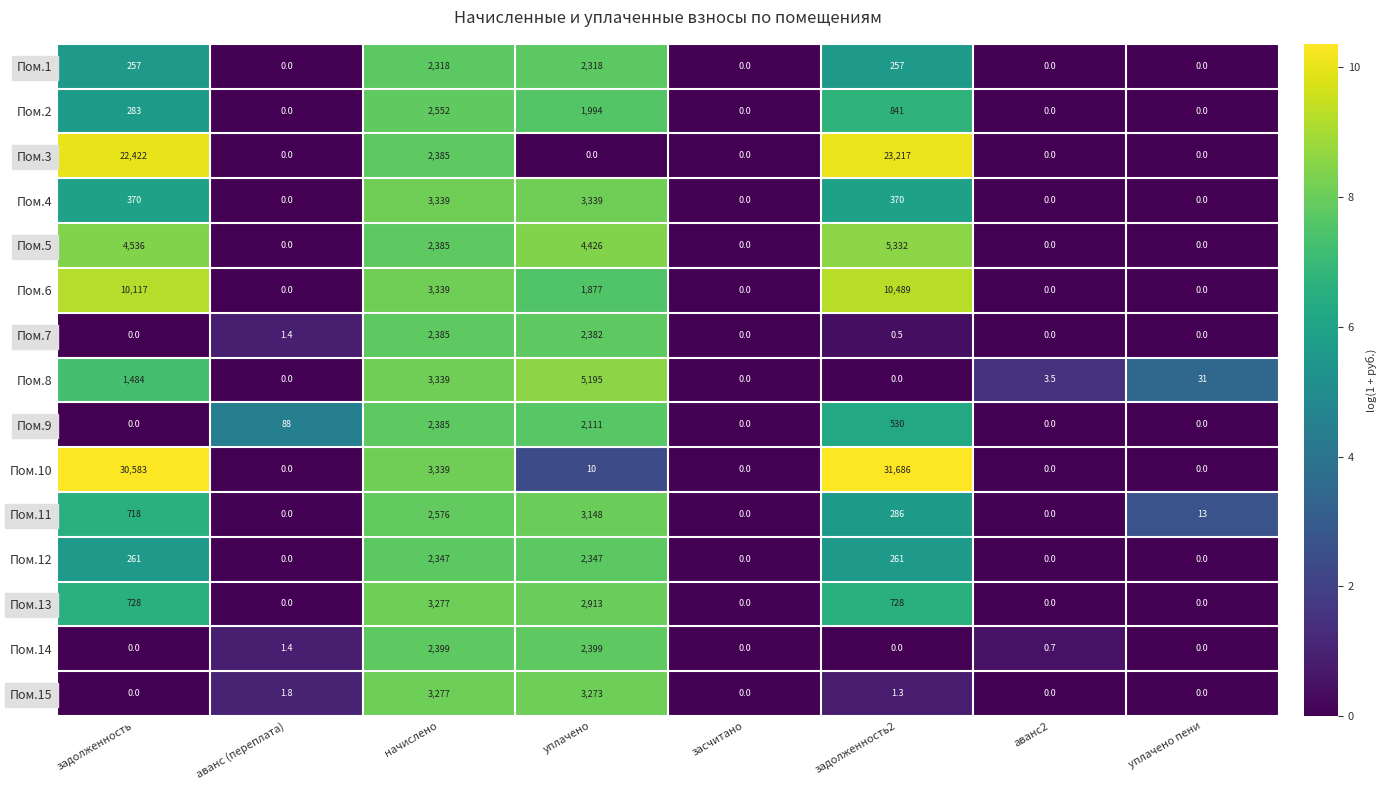

At which category is the sum across all series the highest?

задолженность2